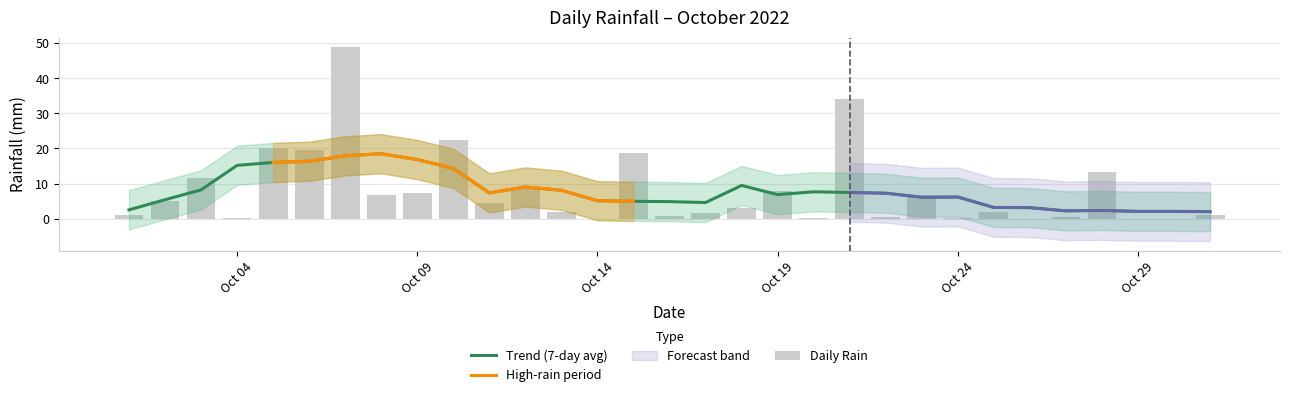

Which label corresponds to the smallest value in the chart?

2022-10-14